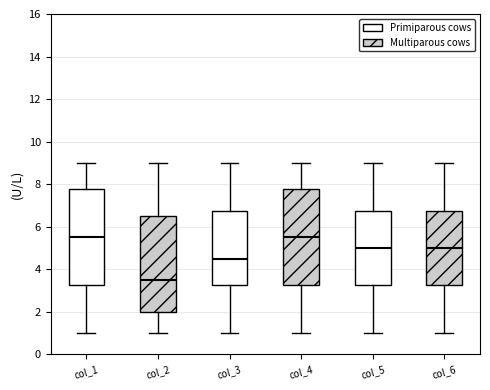

Which box has the lowest median line?

col_2